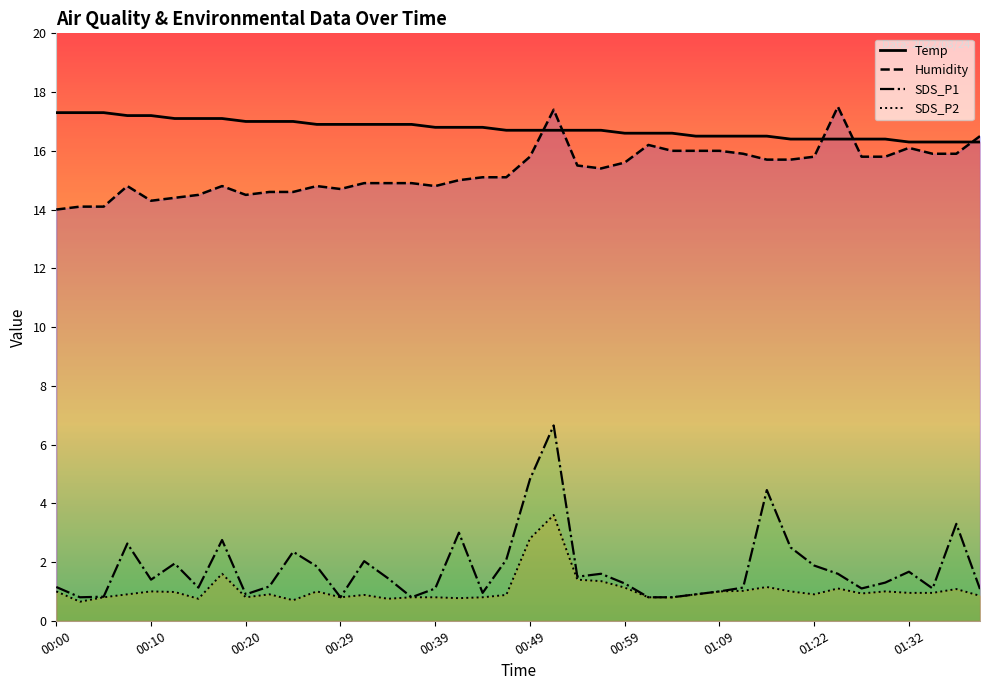

What is the highest value of the SDS_P2 series?

3.6